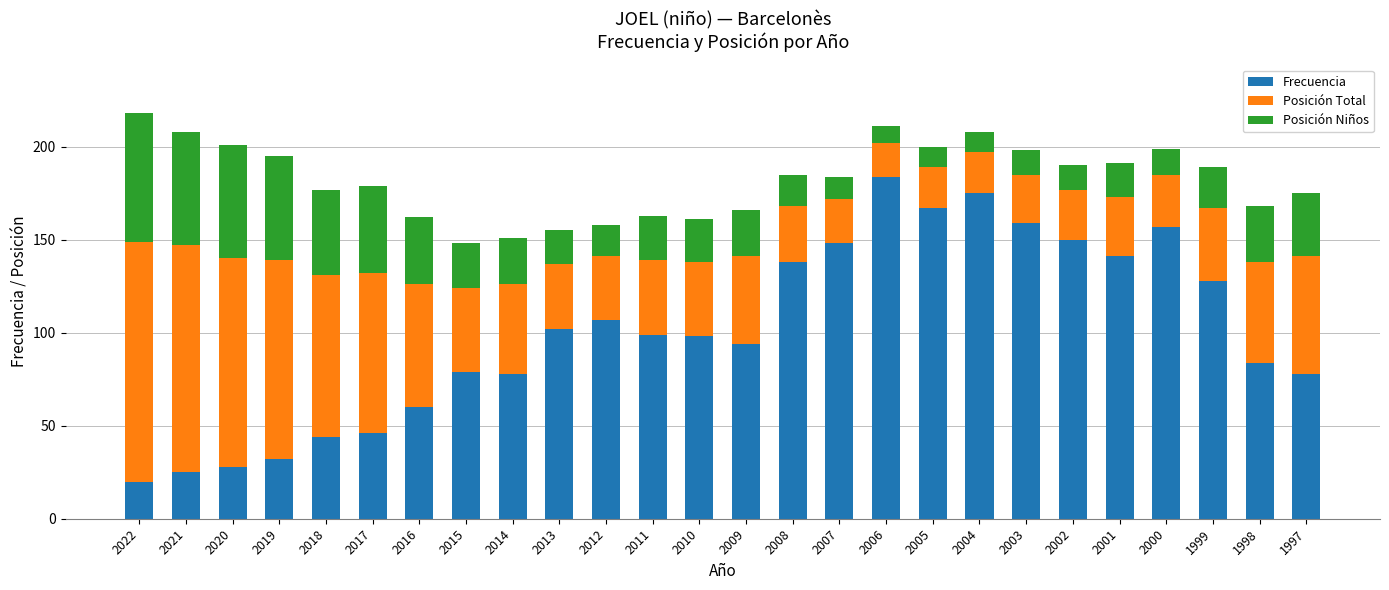

Which category has the lowest value in the Frecuencia series?

2022